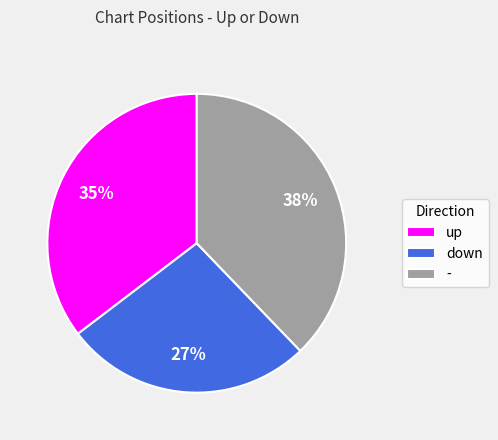

Does up account for over 50% of the chart?

No